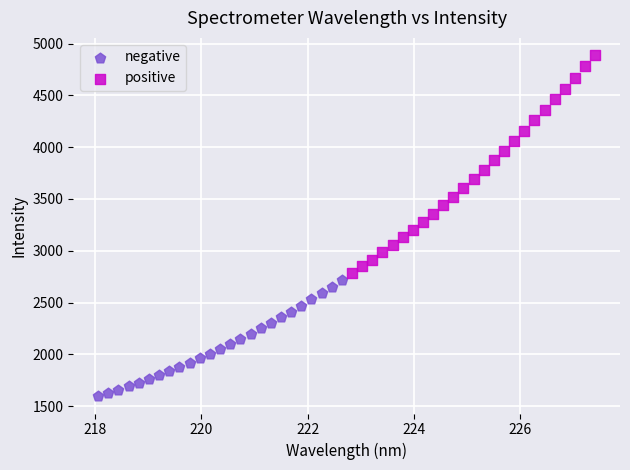

Which series has the widest spread of Y values?

positive